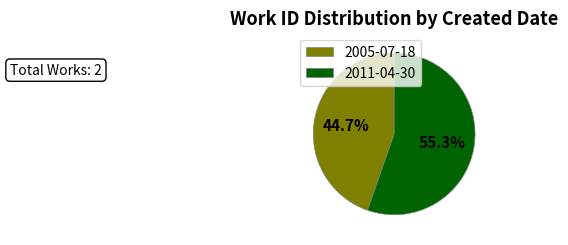

What percentage is the 2011-04-30 slice, to the nearest percent?

55%